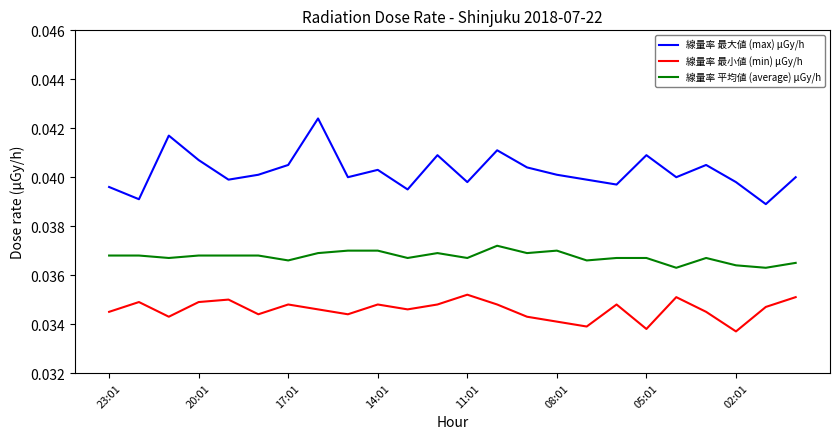

Which series has the widest spread of values?

線量率 最大値 (max) μGy/h